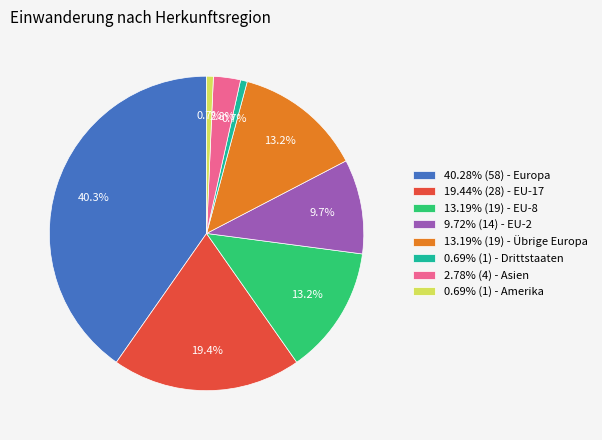

Combined, do 0.69% (1) - Drittstaaten and 9.72% (14) - EU-2 account for over 50%?

No